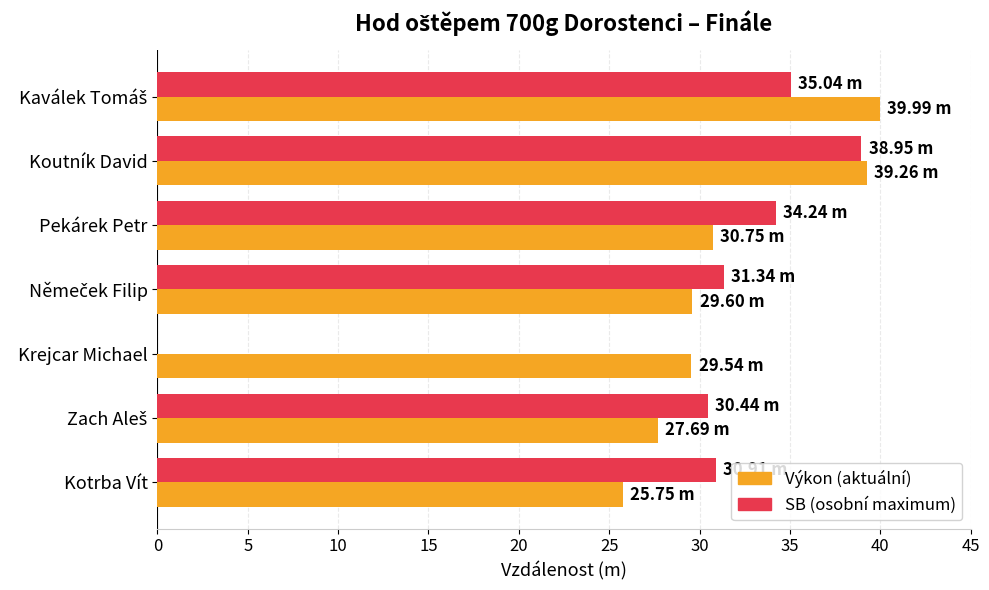

At which category is the sum across all series the highest?

Koutník David